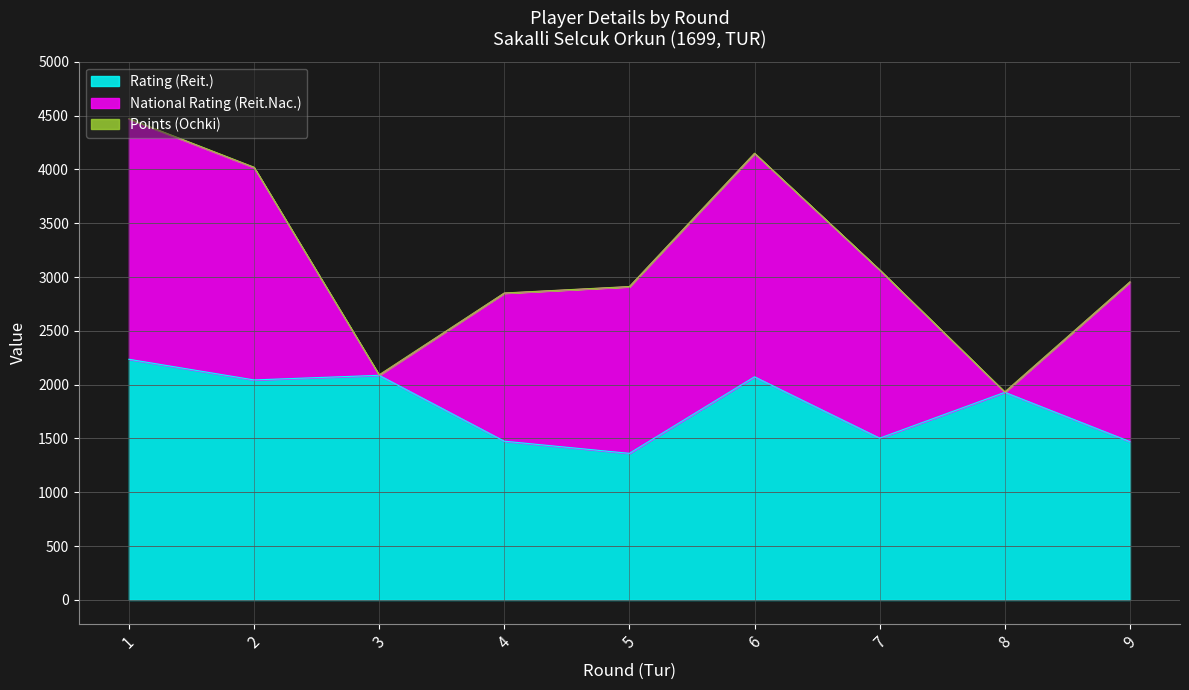

Which label corresponds to the largest value in the chart?

1